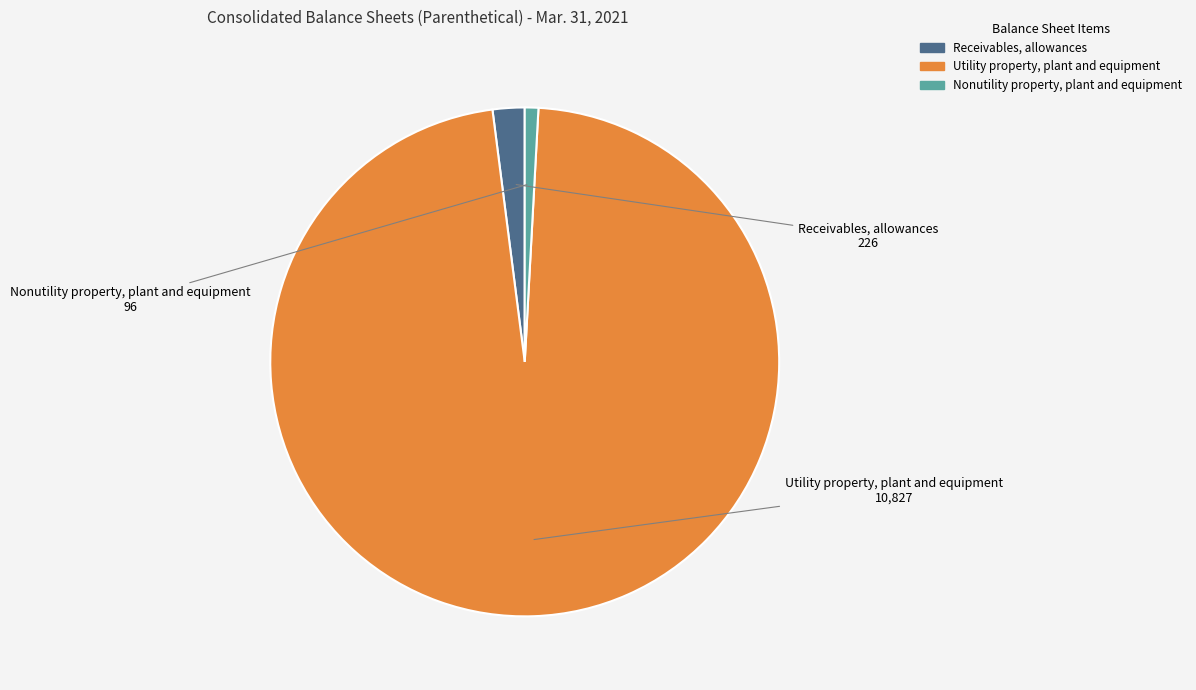

True or false: Receivables, allowances accounts for 2% of the total.

True